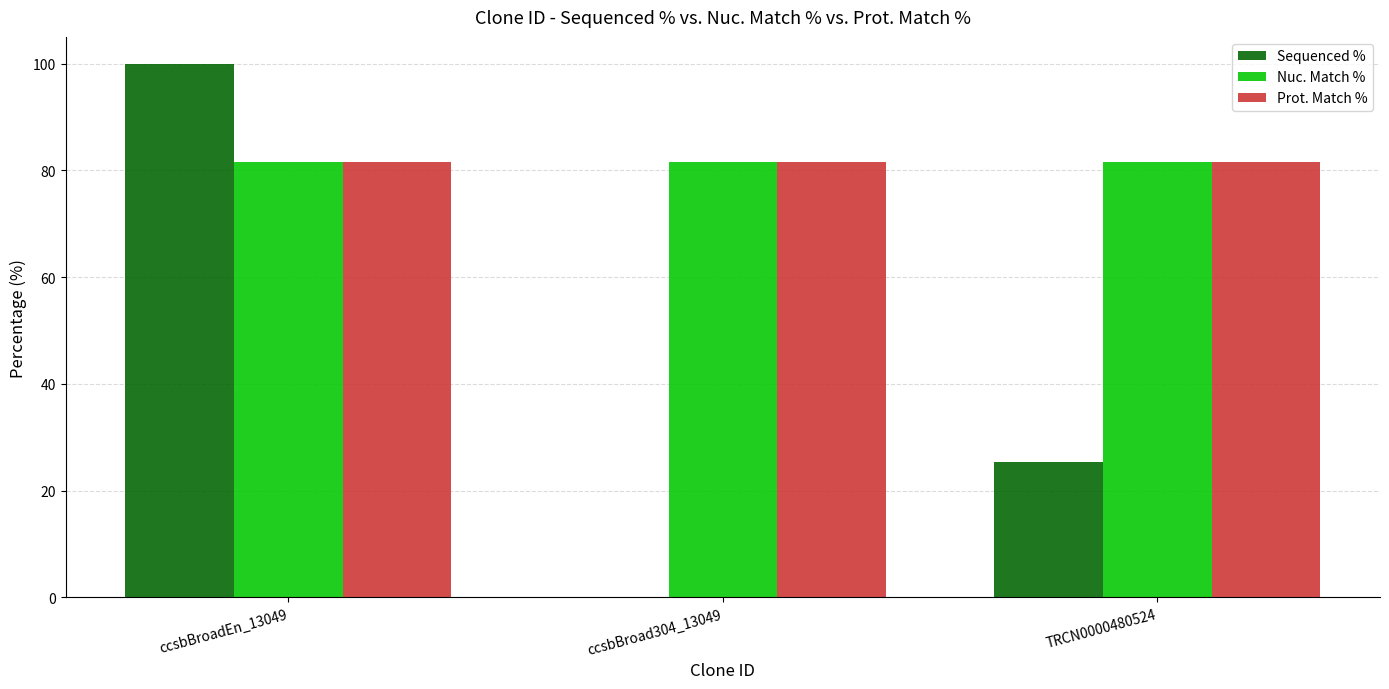

The value of Sequenced % at ccsbBroad304_13049 is 58.0. True or false?

False